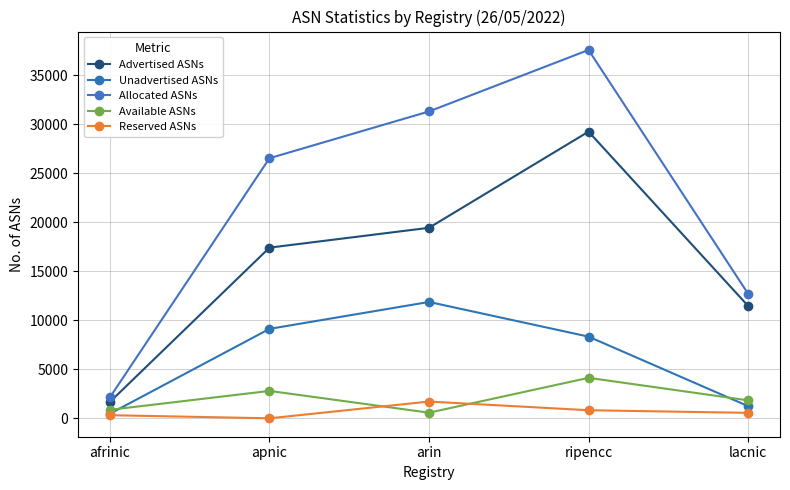

What is the average value of the Allocated ASNs series?

22059